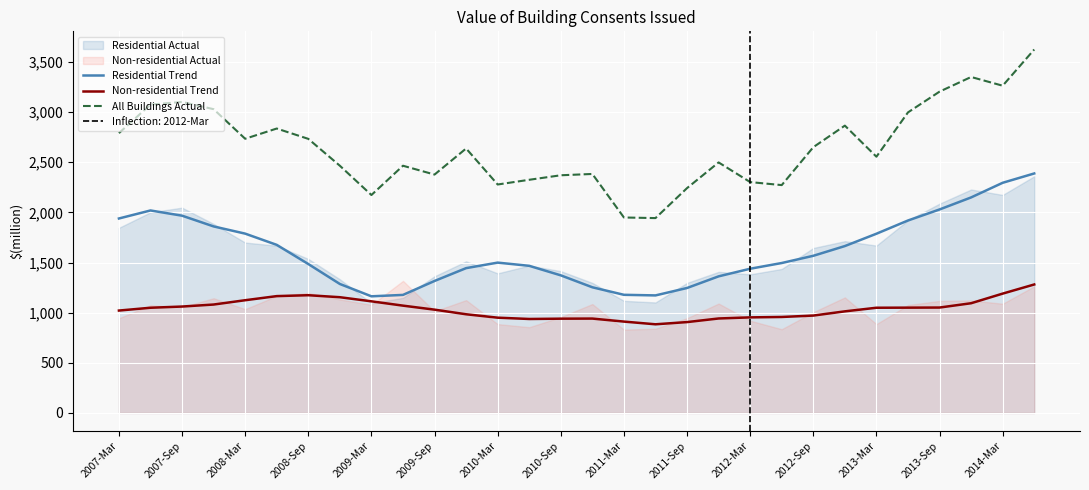

Which series has the largest total across all categories?

All Buildings Actual